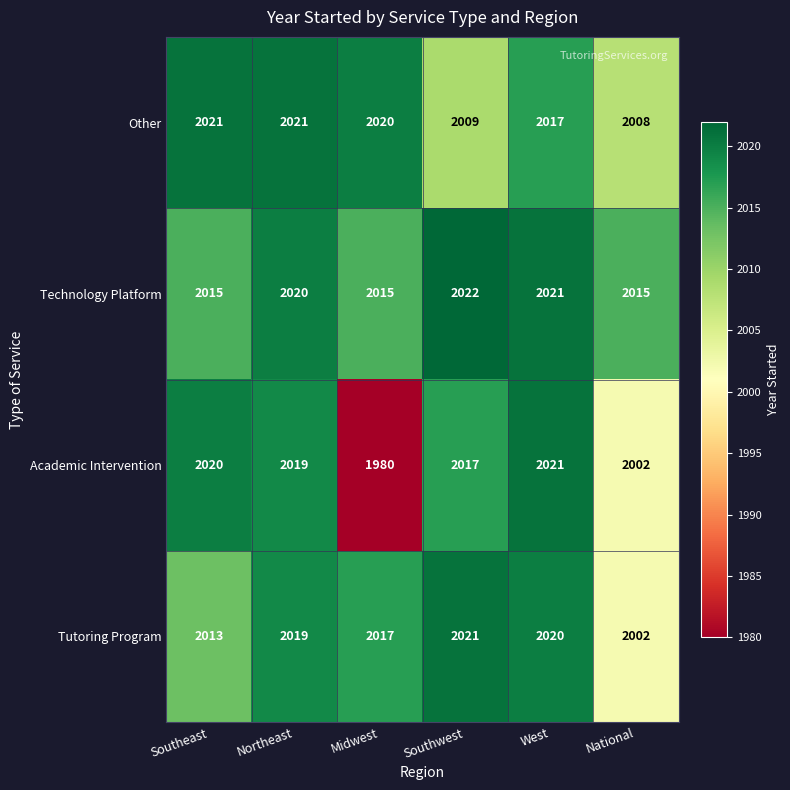

At how many categories does at least one series exceed 1984?

6